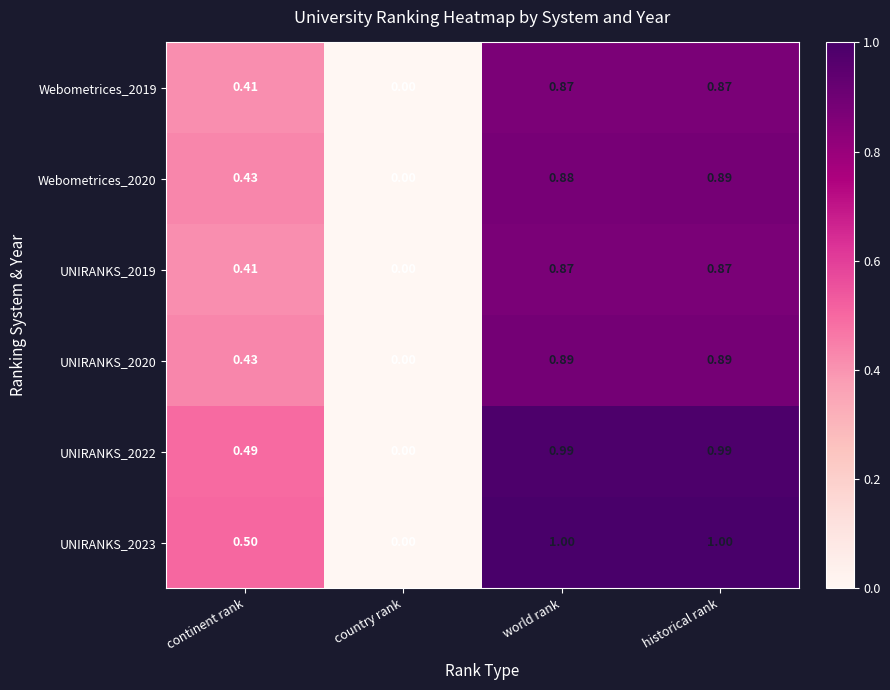

At which category does the chart reach its minimum across all series?

country rank